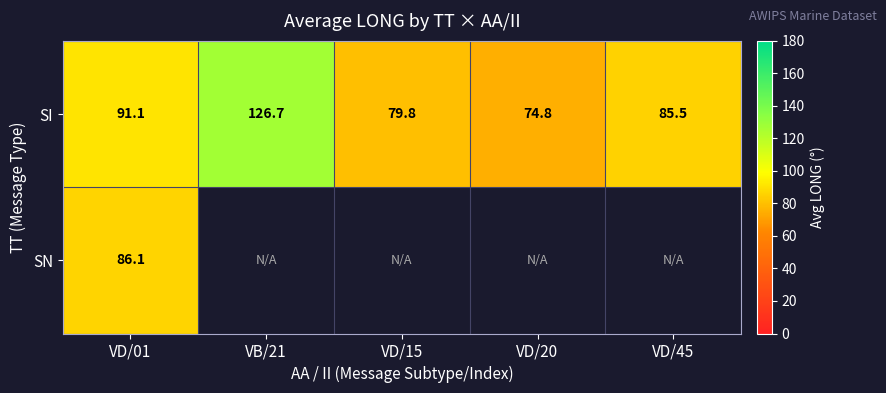

Which label corresponds to the smallest value in the chart?

VD/20